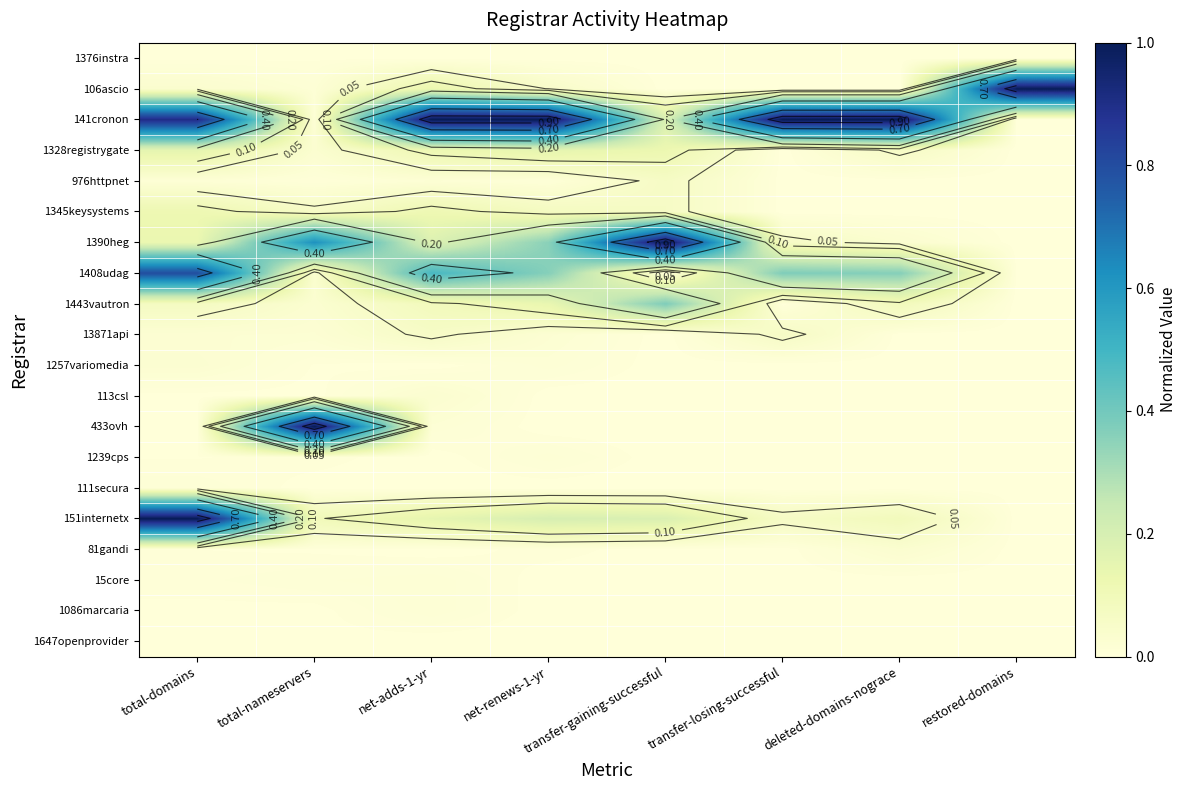

Count the number of data series in this chart.

20